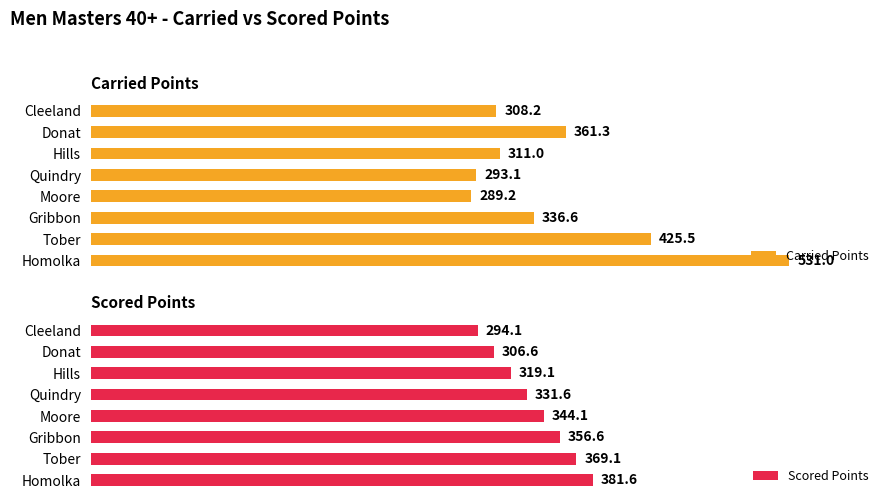

What are all the series names shown in the legend?

Carried Points, Scored Points